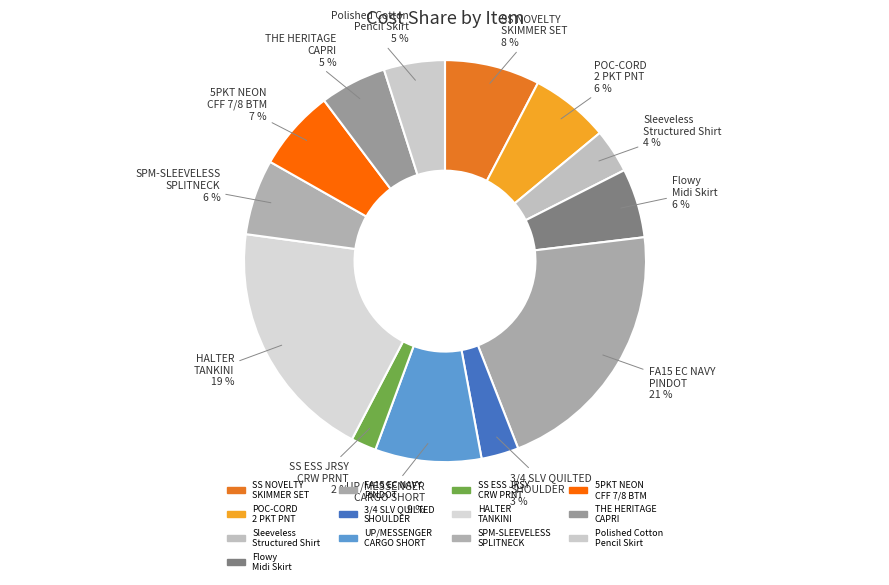

What is the ratio of the value at Flowy Midi Skirt to the value at HALTER TANKINI?

0.3